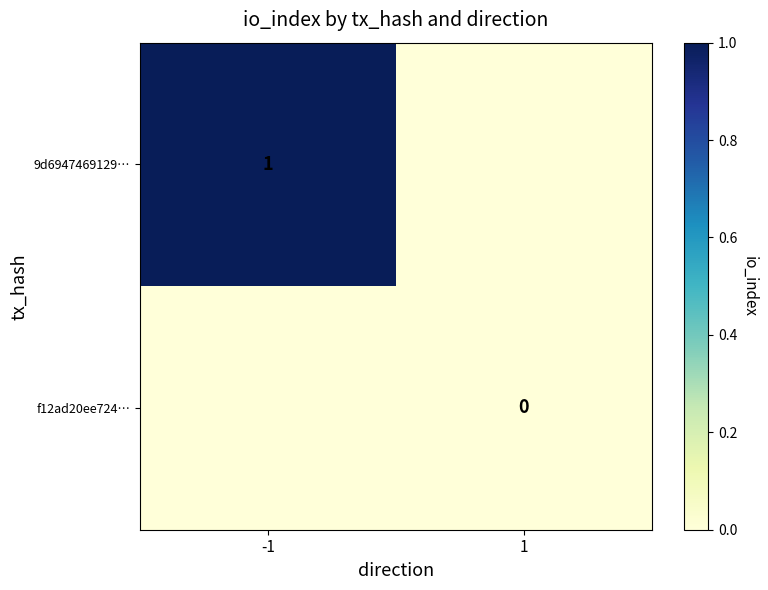

True or false: 9d6947469129… has a value of 0 at -1.

False